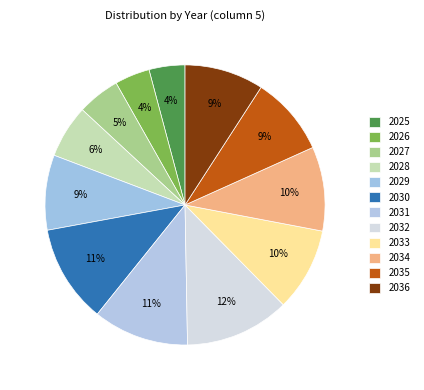

How many slices are in this pie chart?

12